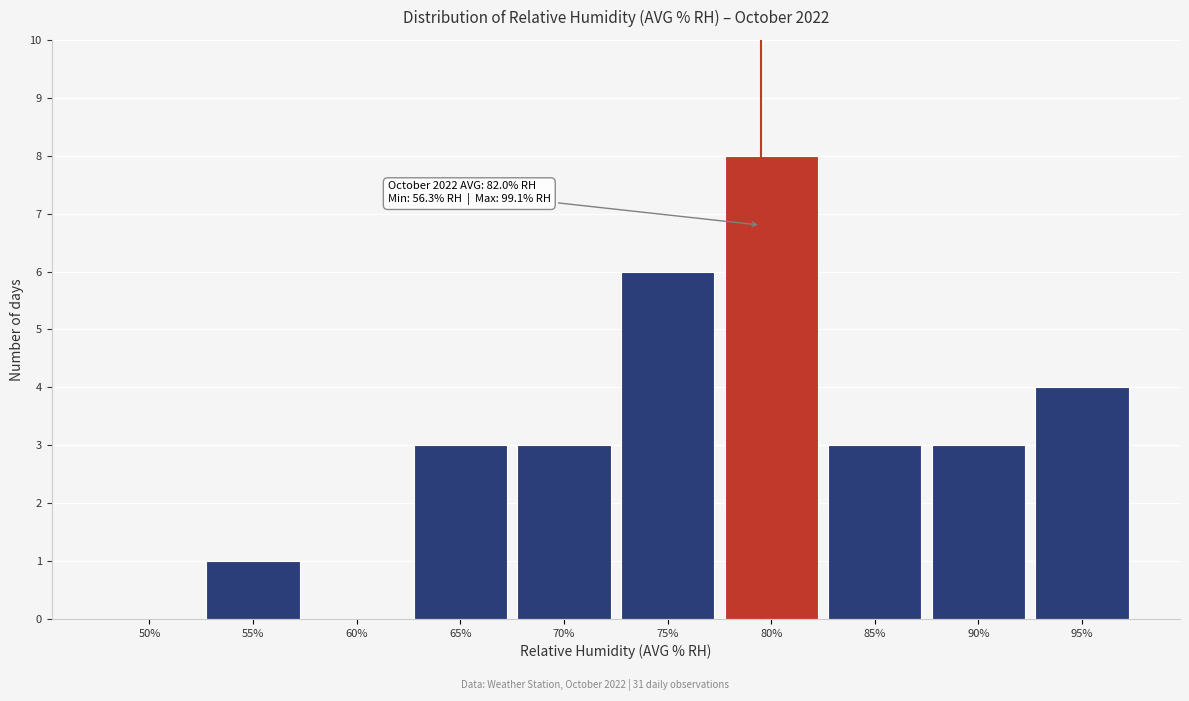

Reading left to right, transcribe all the data shown in this chart.

50%=0	55%=1	60%=0	65%=3	70%=3	75%=6	80%=8	85%=3	90%=3	95%=4